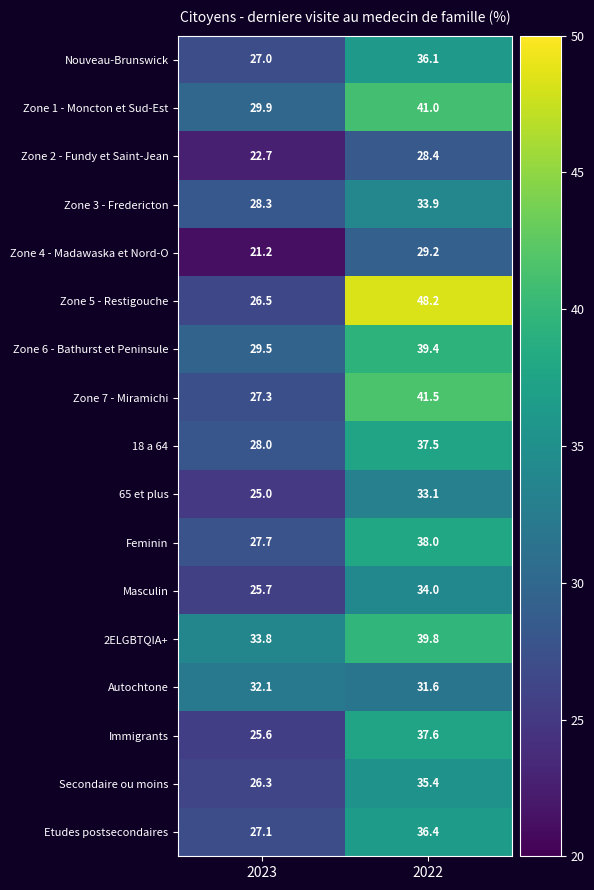

Count the number of data series in this chart.

17